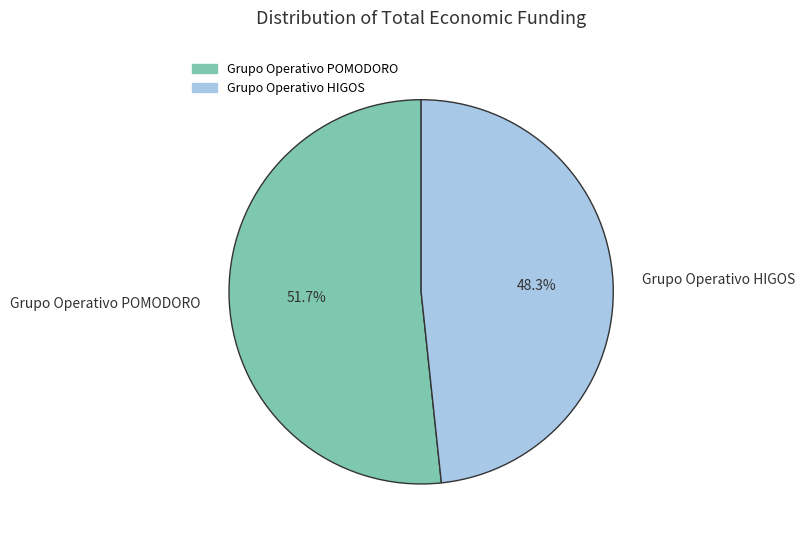

Combined, do Grupo Operativo HIGOS and Grupo Operativo POMODORO account for over 50%?

Yes